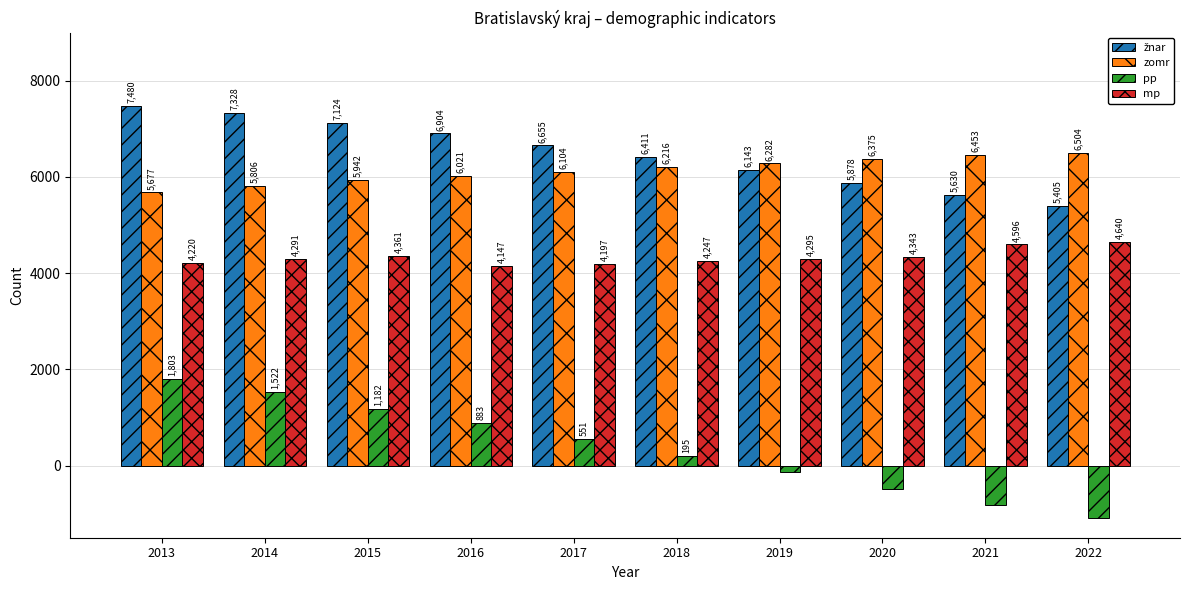

Read the zomr value at 2021.

6452.6